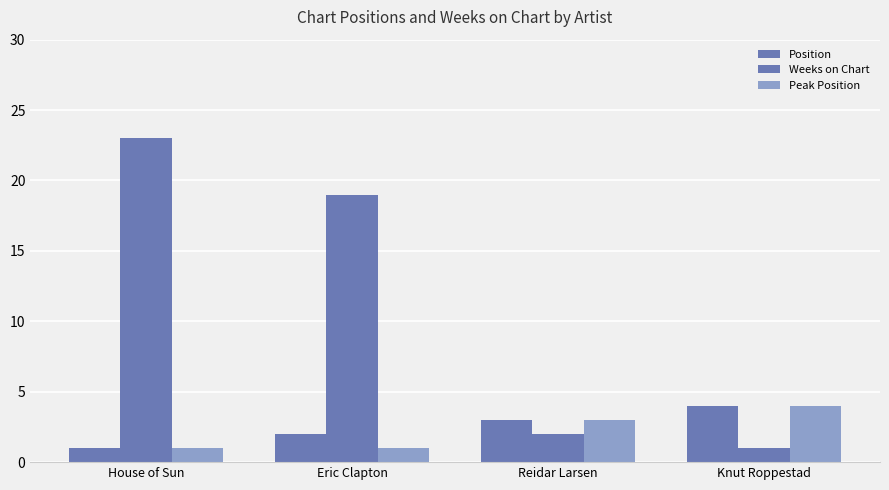

How many bars are there in each group?

3